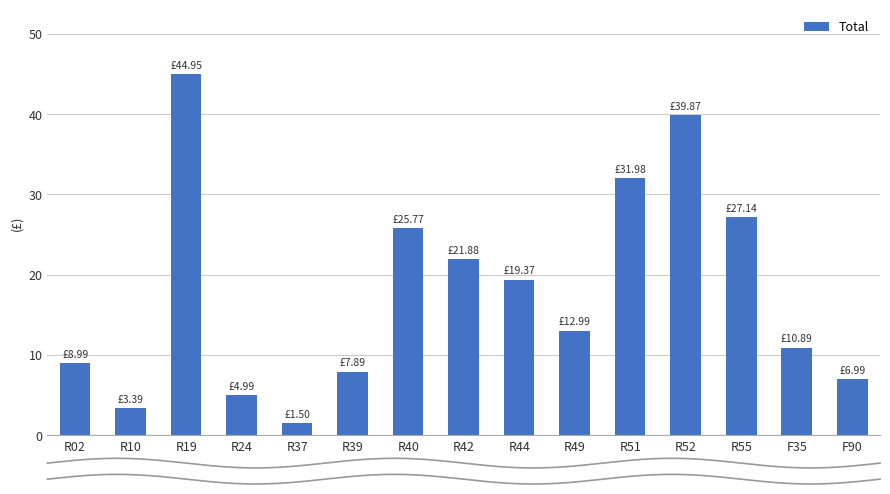

Between R37 and R24, which is larger?

R24